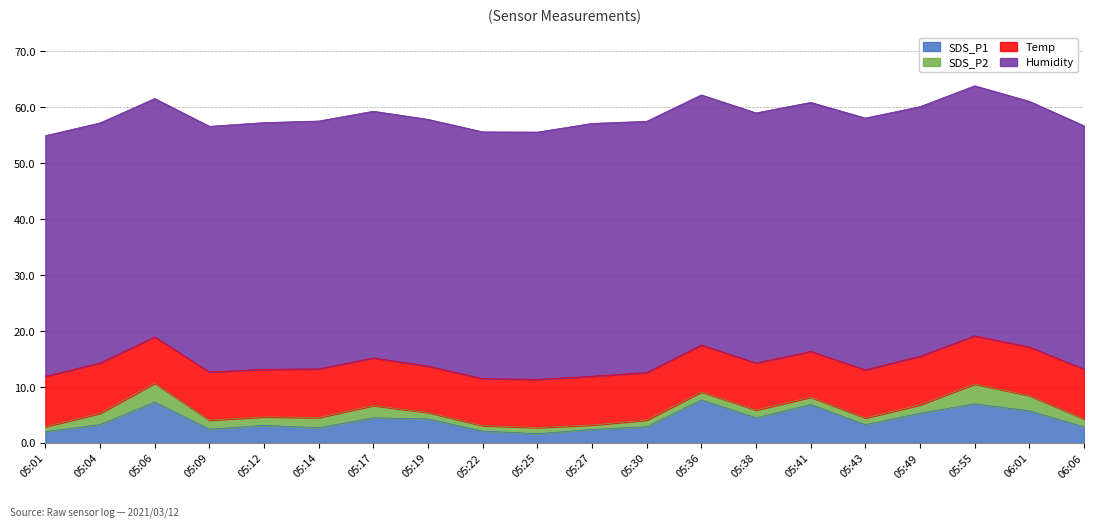

Which category has the lowest value in the Temp series?

05:41